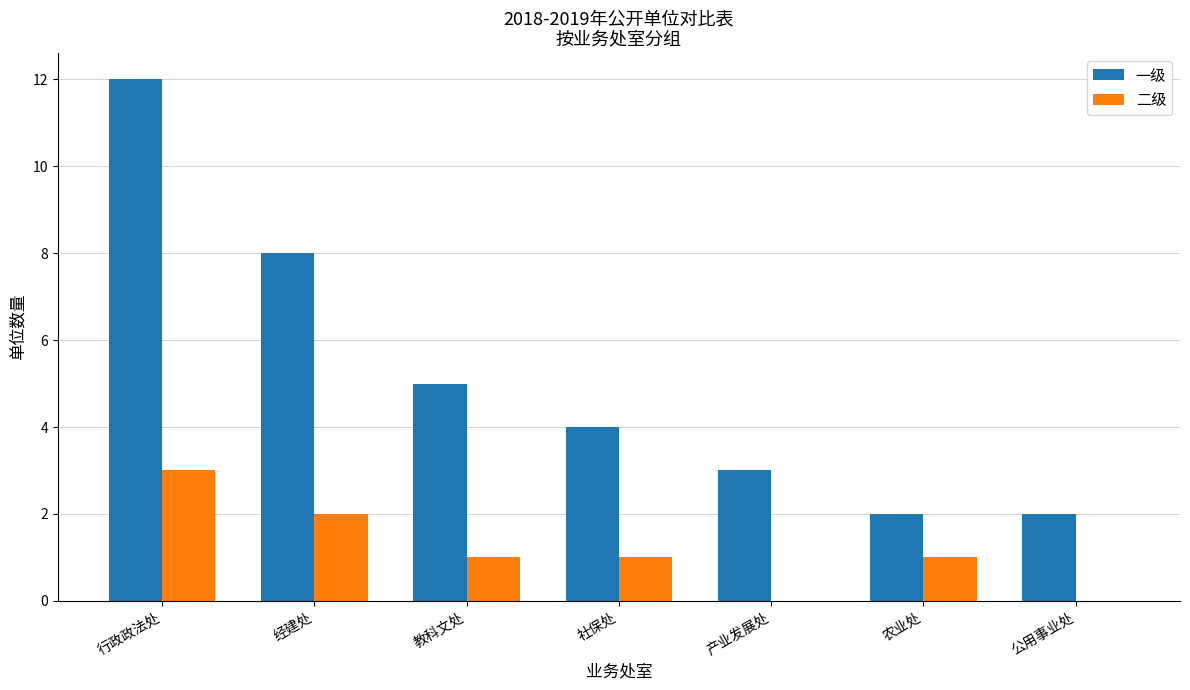

At which label is 一级 closest to 7?

经建处